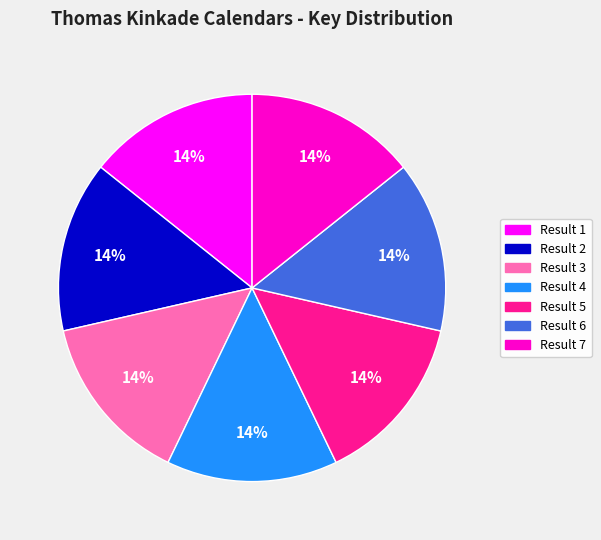

How many slices are in this pie chart?

7